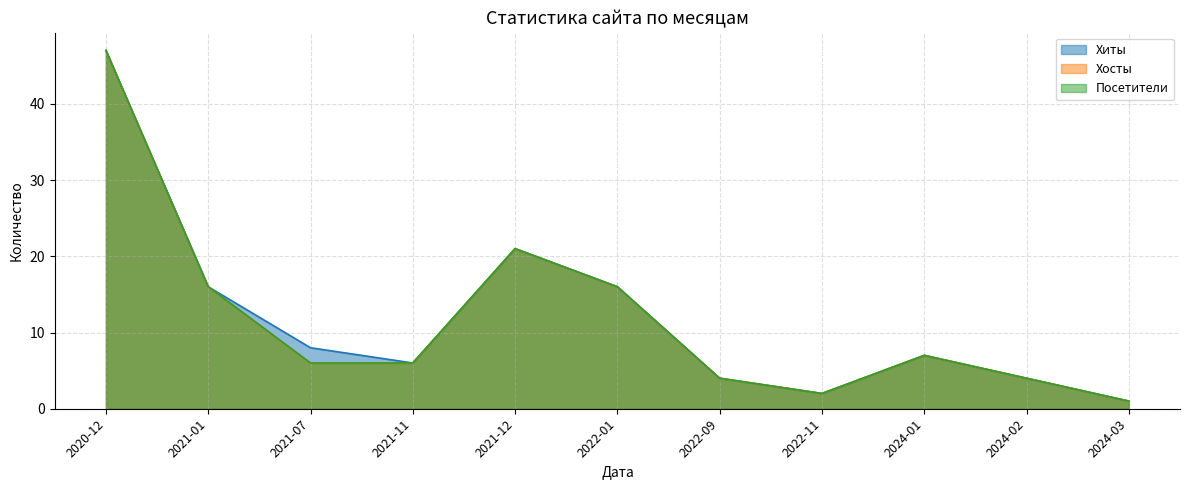

In Хосты, how many points are higher than both neighbors (excluding endpoints)?

2